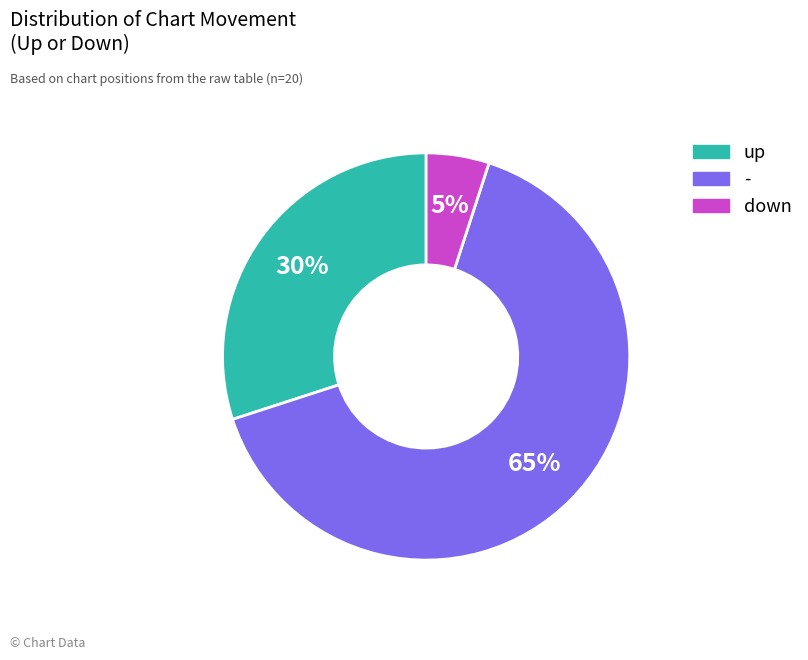

To the nearest percent, what is the difference between the down and - slice percentages?

60%